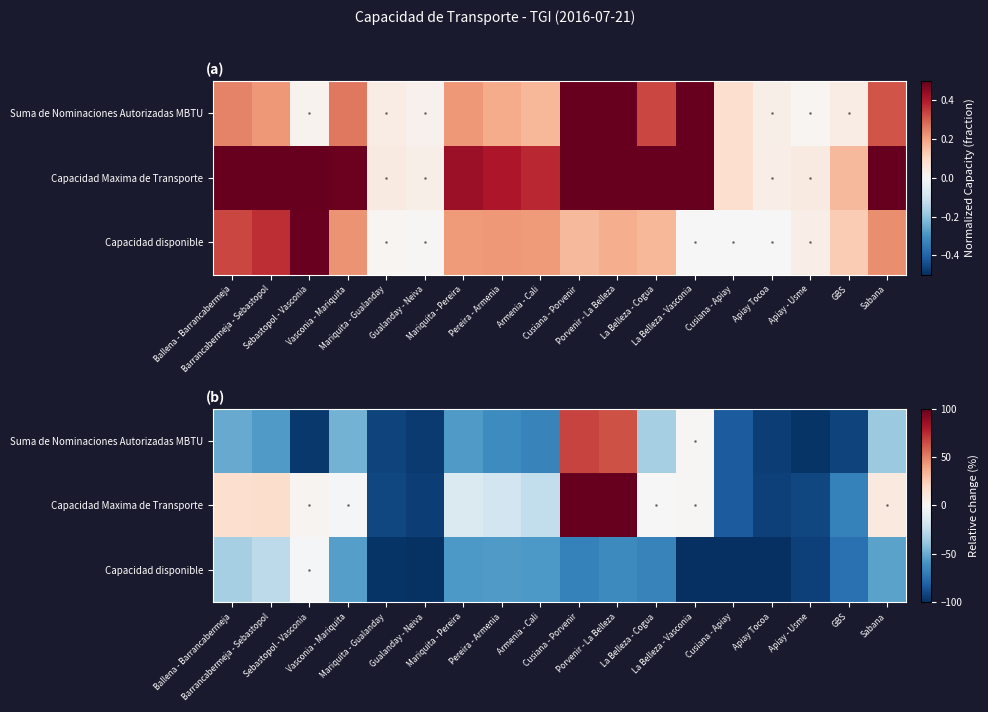

Which series has the largest total across all categories?

Capacidad Maxima de Transporte